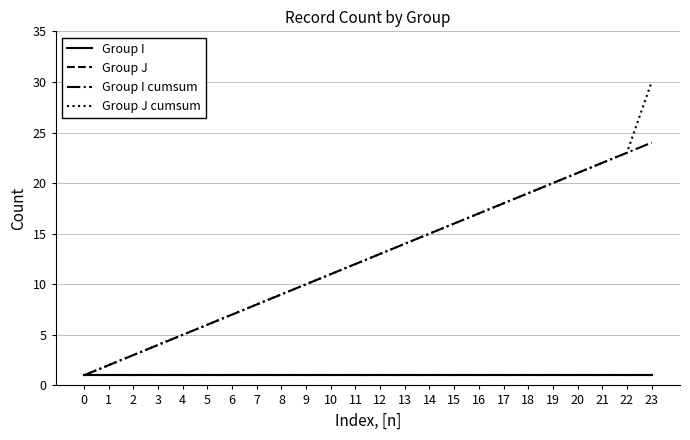

Which category has the highest value in the Group I cumsum series?

23